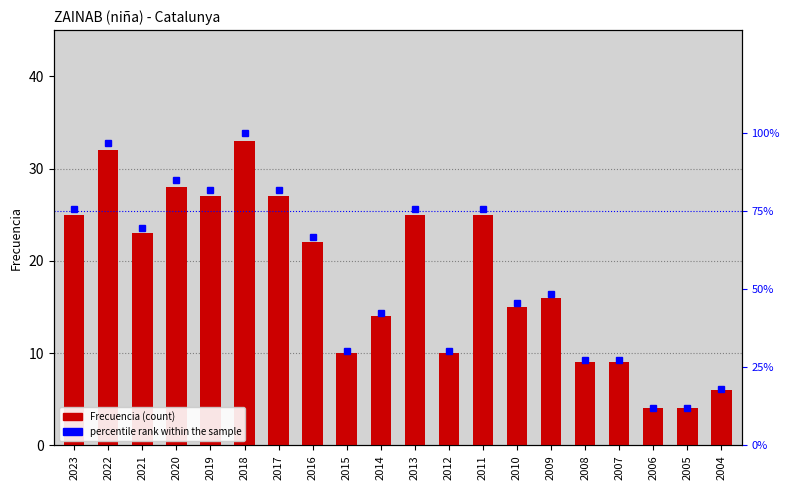

What is the difference between the maximum and minimum values in the percentile rank within the sample series?

87.9